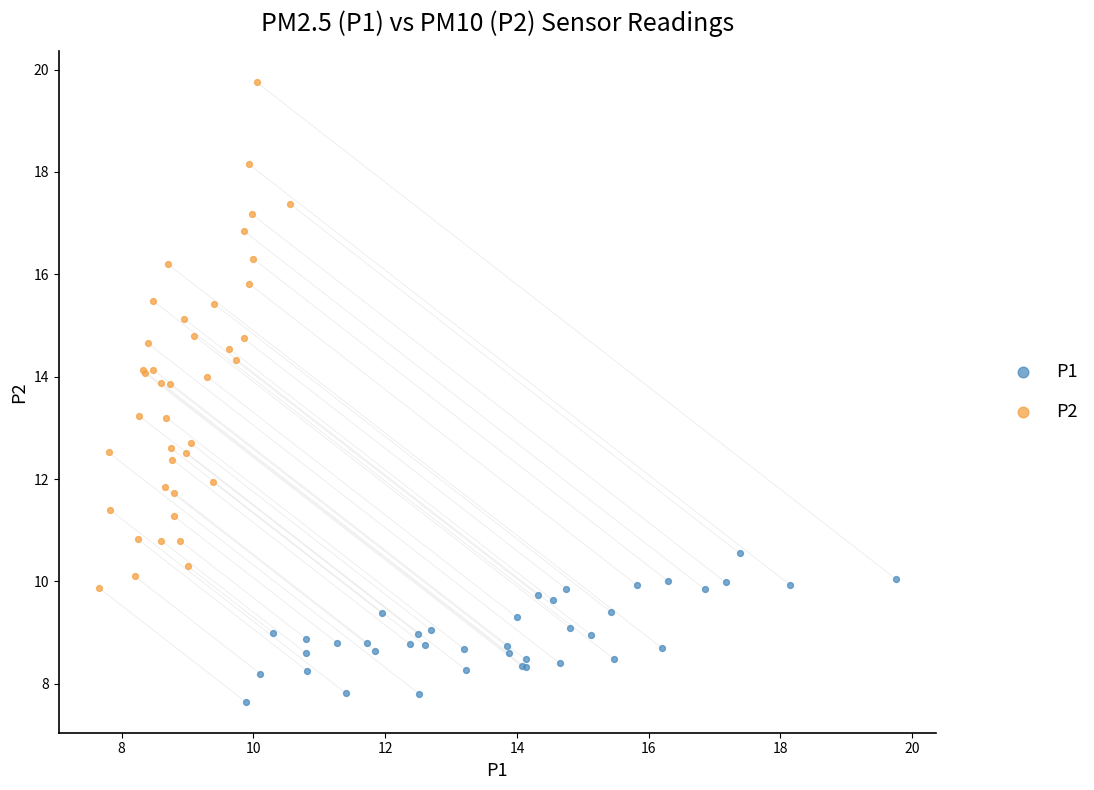

Which series contains the lowest Y value?

P1